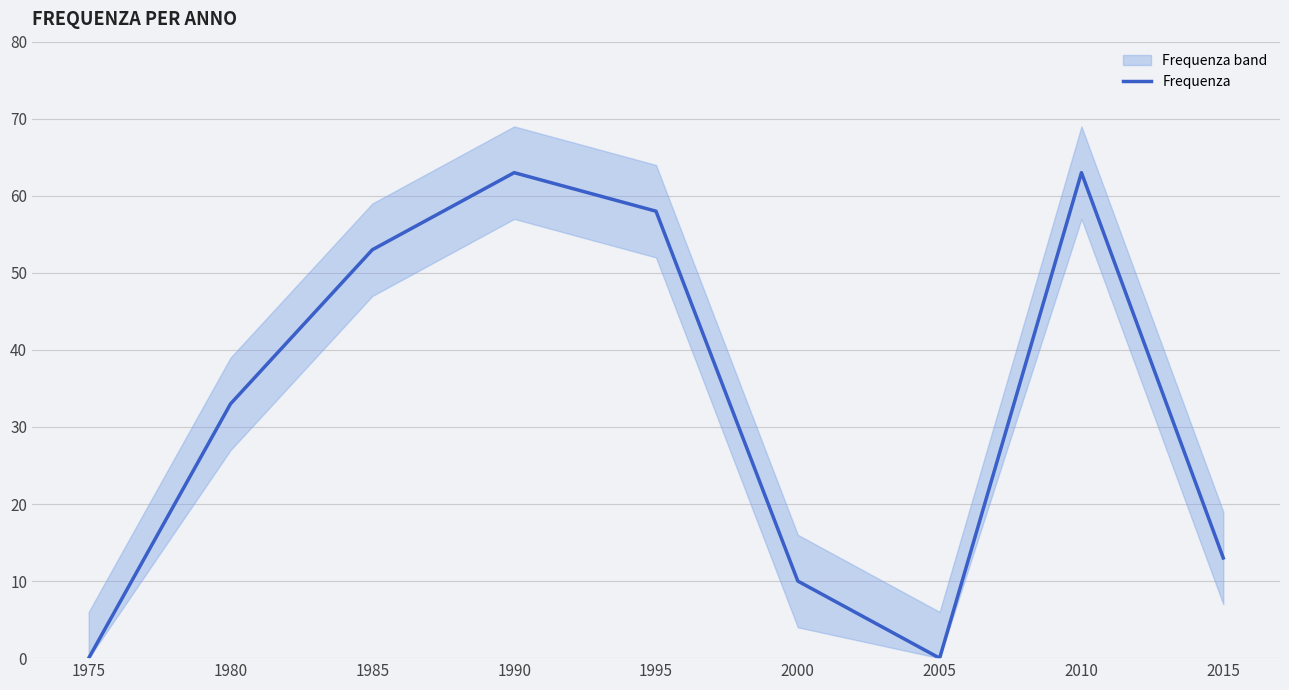

Rank the categories by value from highest to lowest.

1990, 2010, 1995, 1985, 1980, 2015, 2000, 1975, 2005